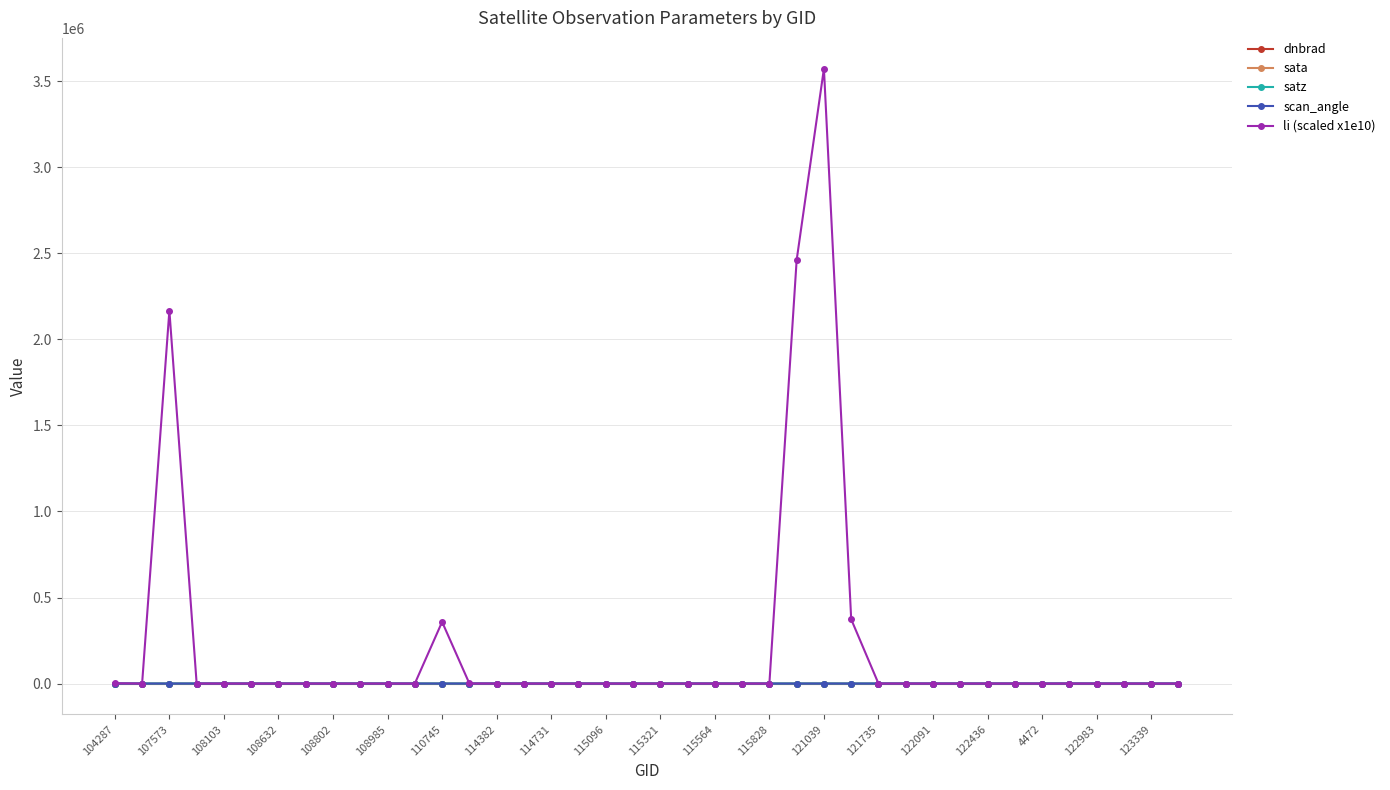

True or false: satz has more than 1 interior local peaks.

True